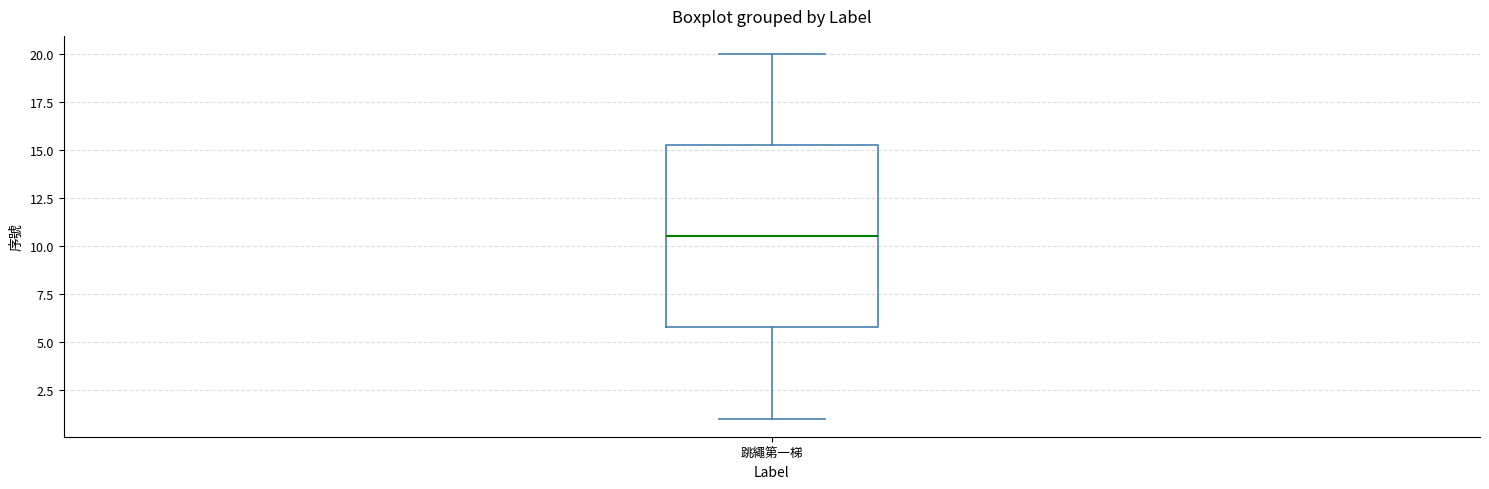

Where does the lower whisker of the box for 跳繩第一梯 end on the y-axis? The values are not printed on the chart, so give them approximately, as read against the axis.

1.0